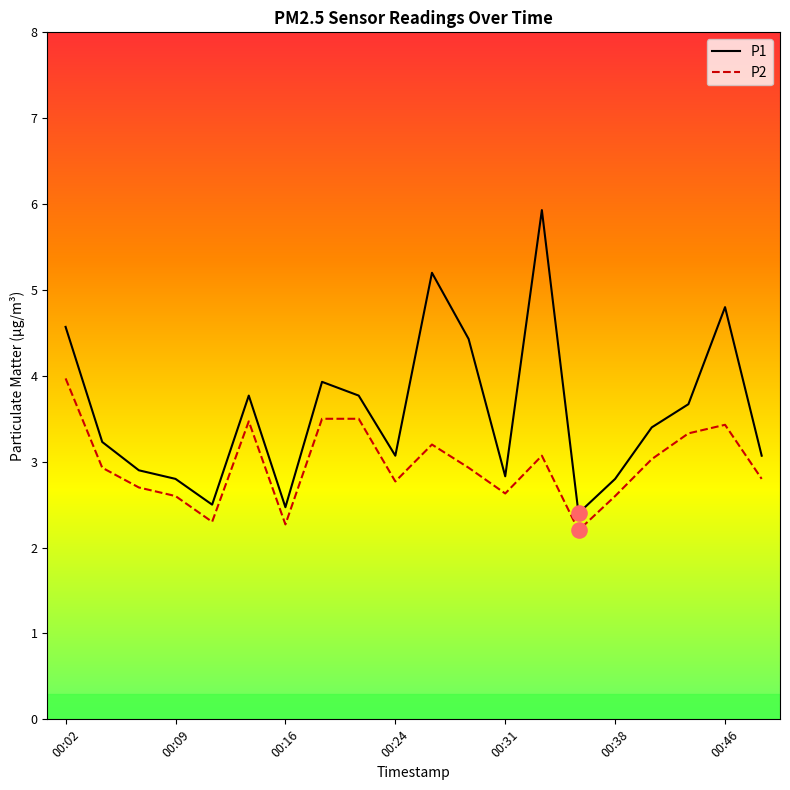

Which series has the largest range (max minus min)?

P1